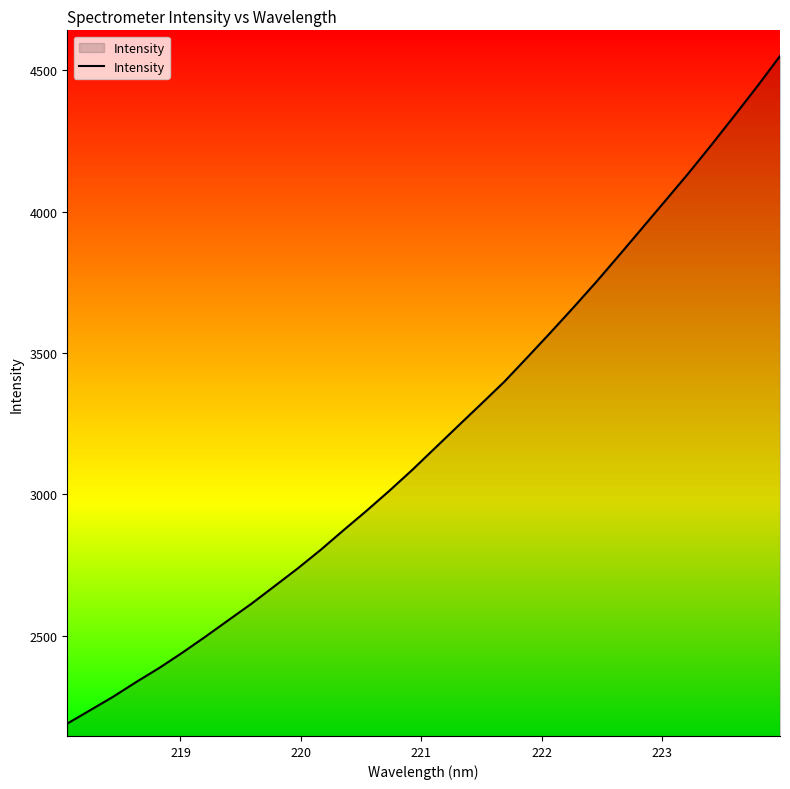

What is the minimum value shown in the chart?

2189.6